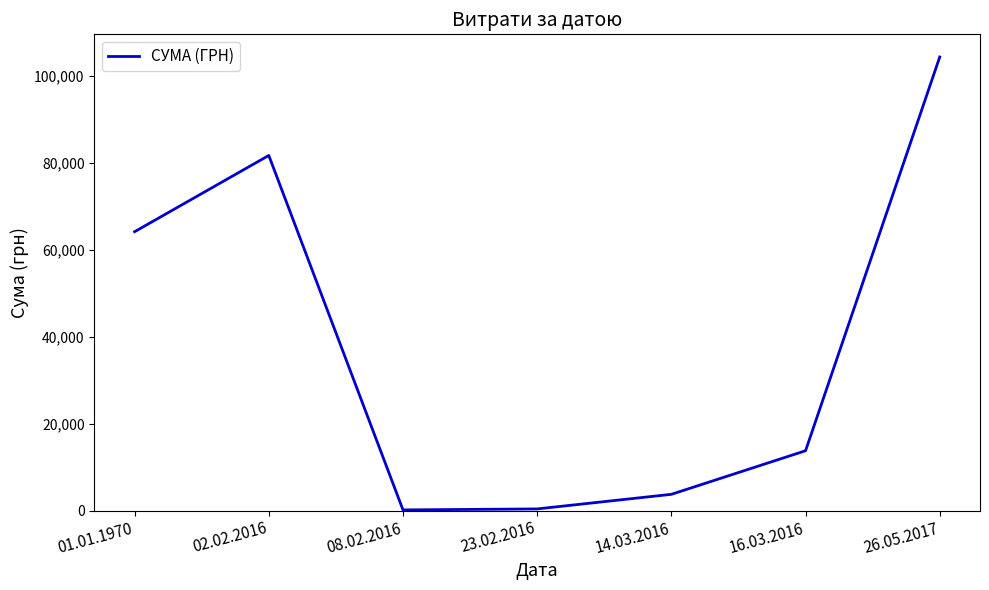

What is the difference between the values at 01.01.1970 and 14.03.2016?

60451.0